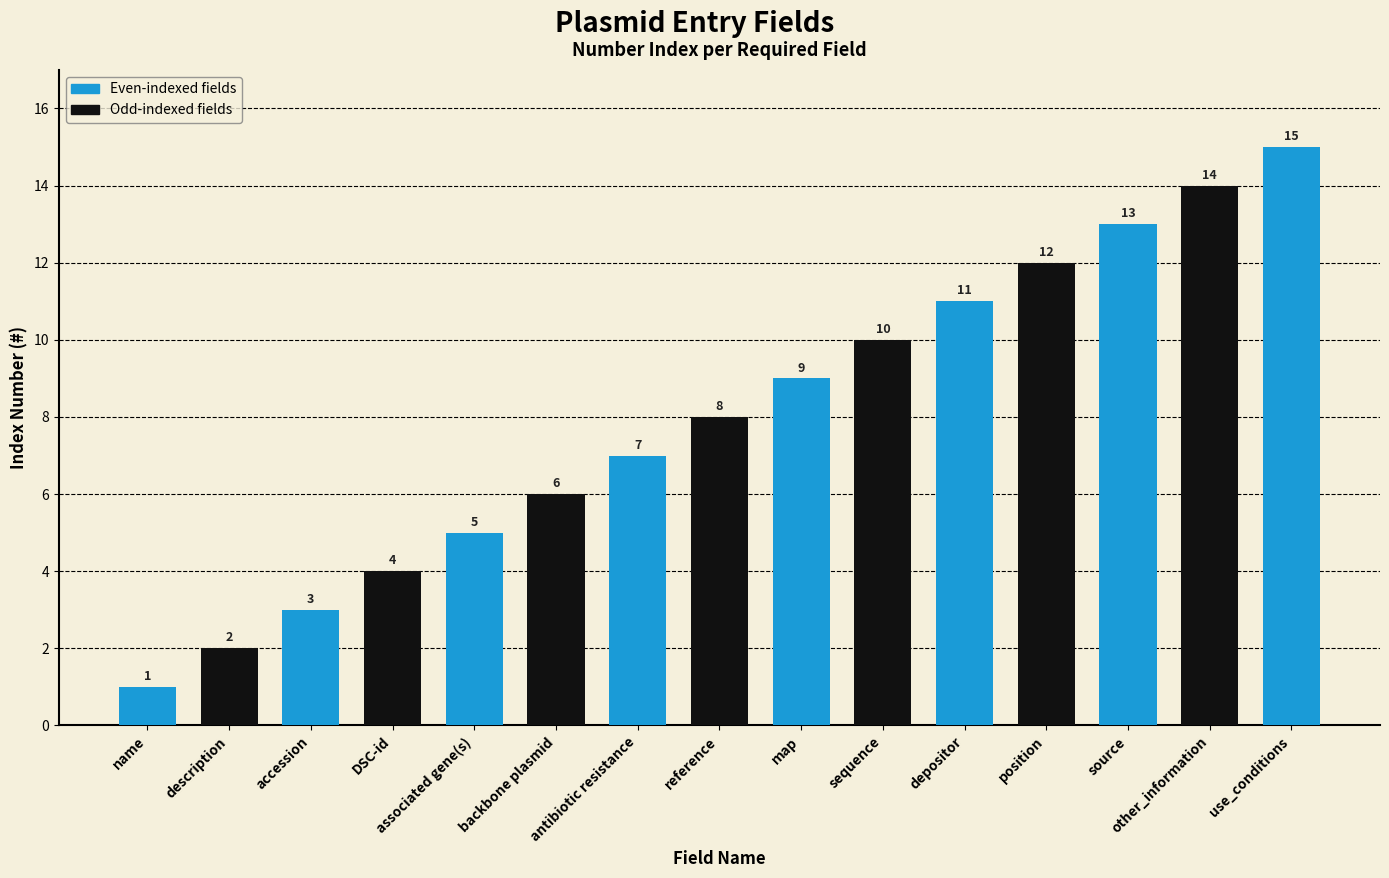

Are the bars grouped side by side (vs. stacked)?

No